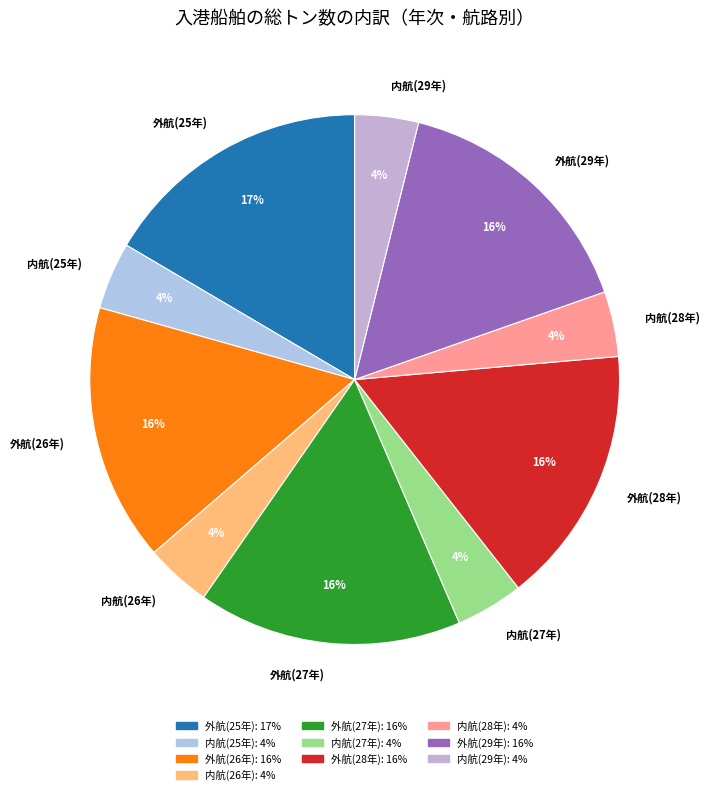

Count the number of slices in the pie.

10